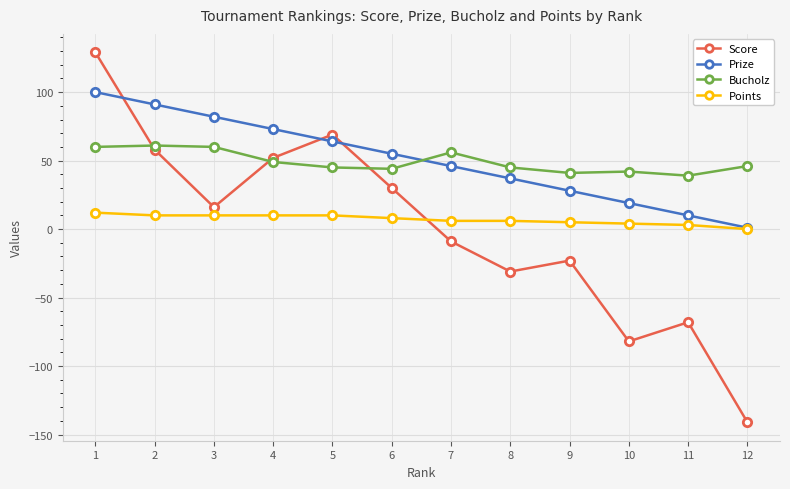

Is the value of Bucholz at 2 greater than the value of Points at 2?

Yes